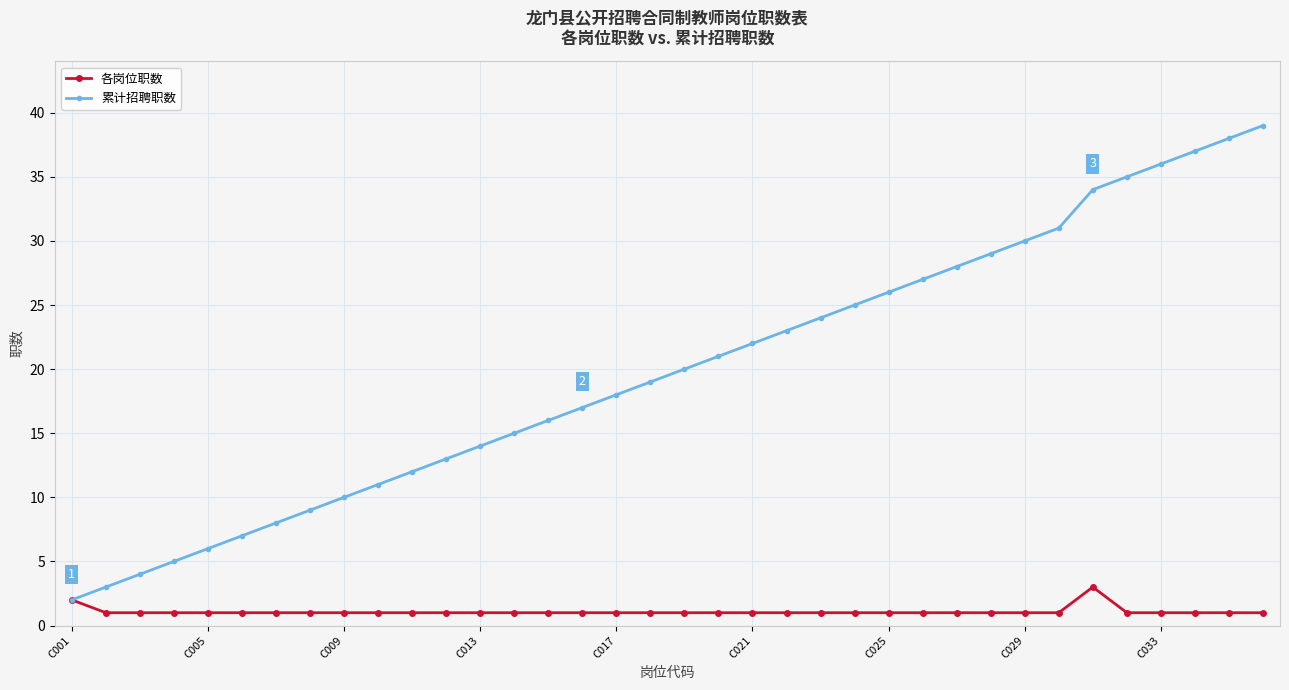

True or false: 各岗位职数 has more than 0 interior local peaks.

True